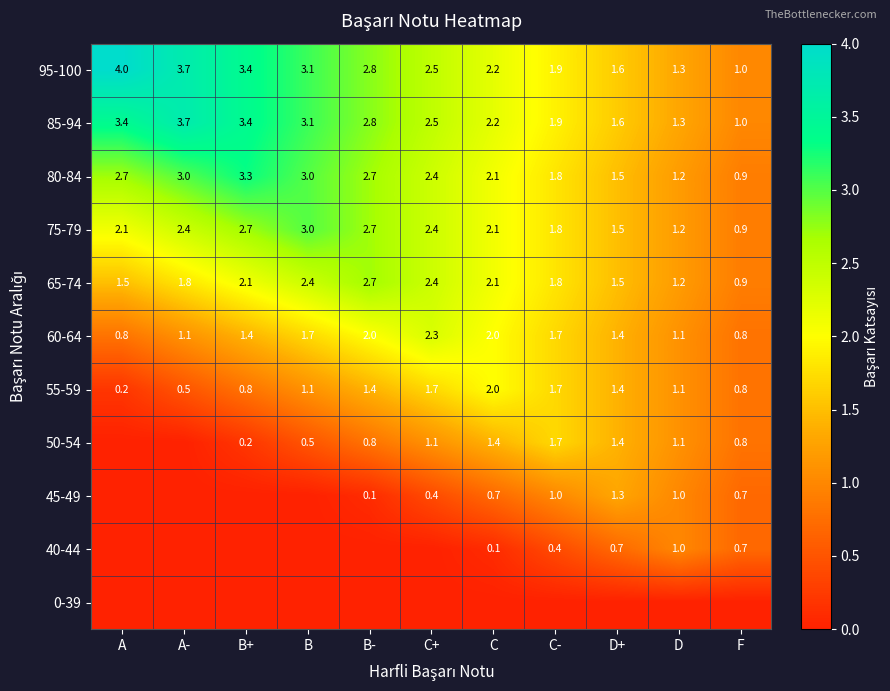

Is the value of 60-64 at B greater than the value of 80-84 at C?

No